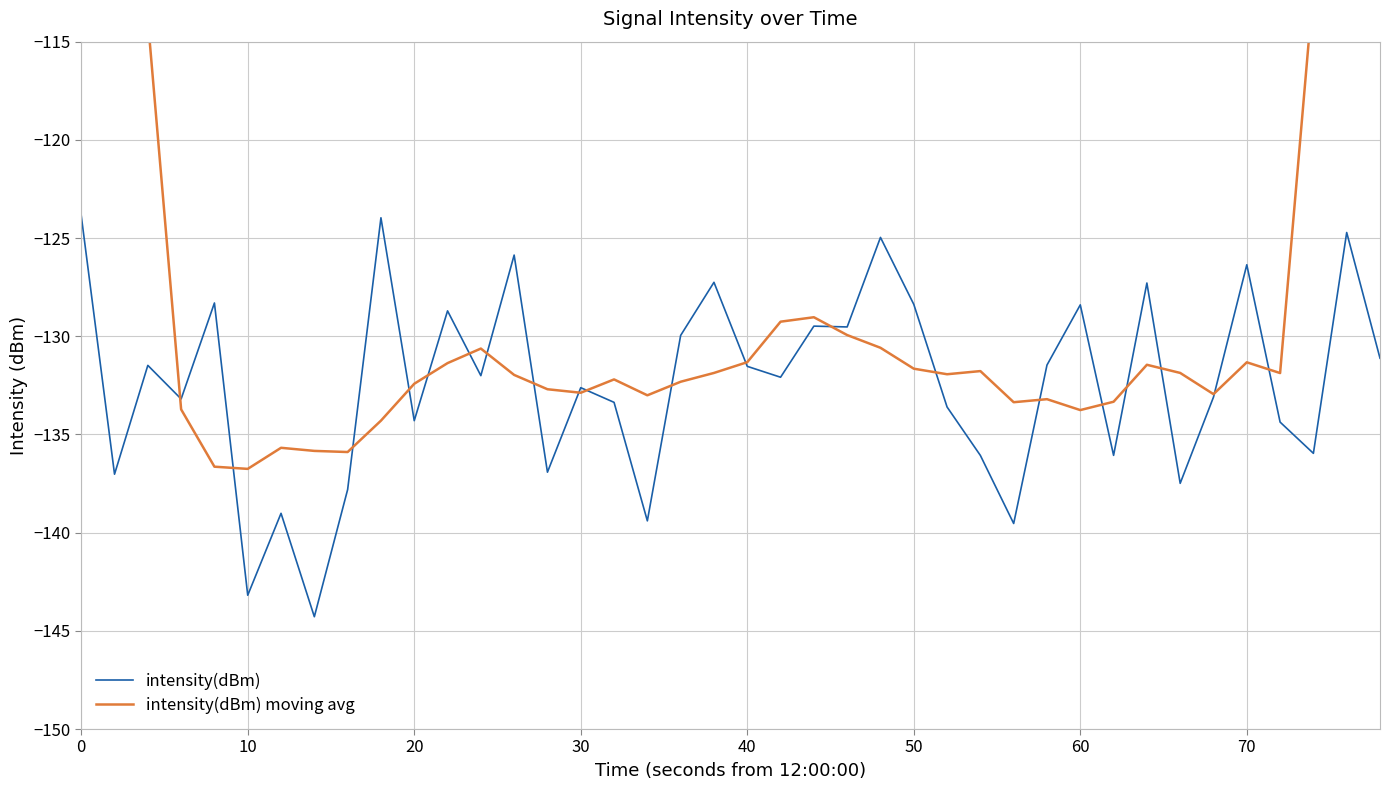

What is the lowest value of the intensity(dBm) series?

-144.3